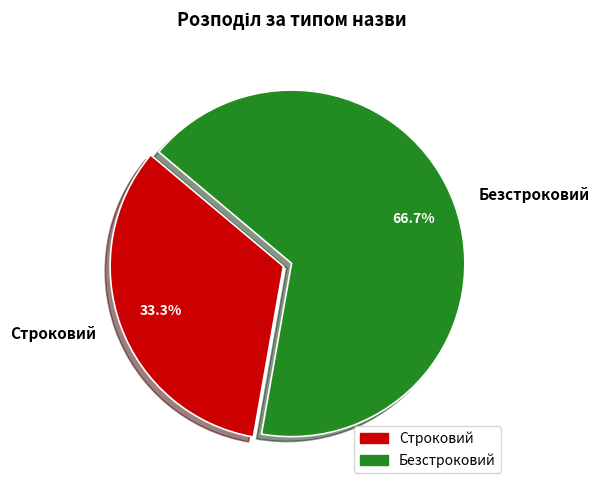

How many segments does this pie chart have?

2